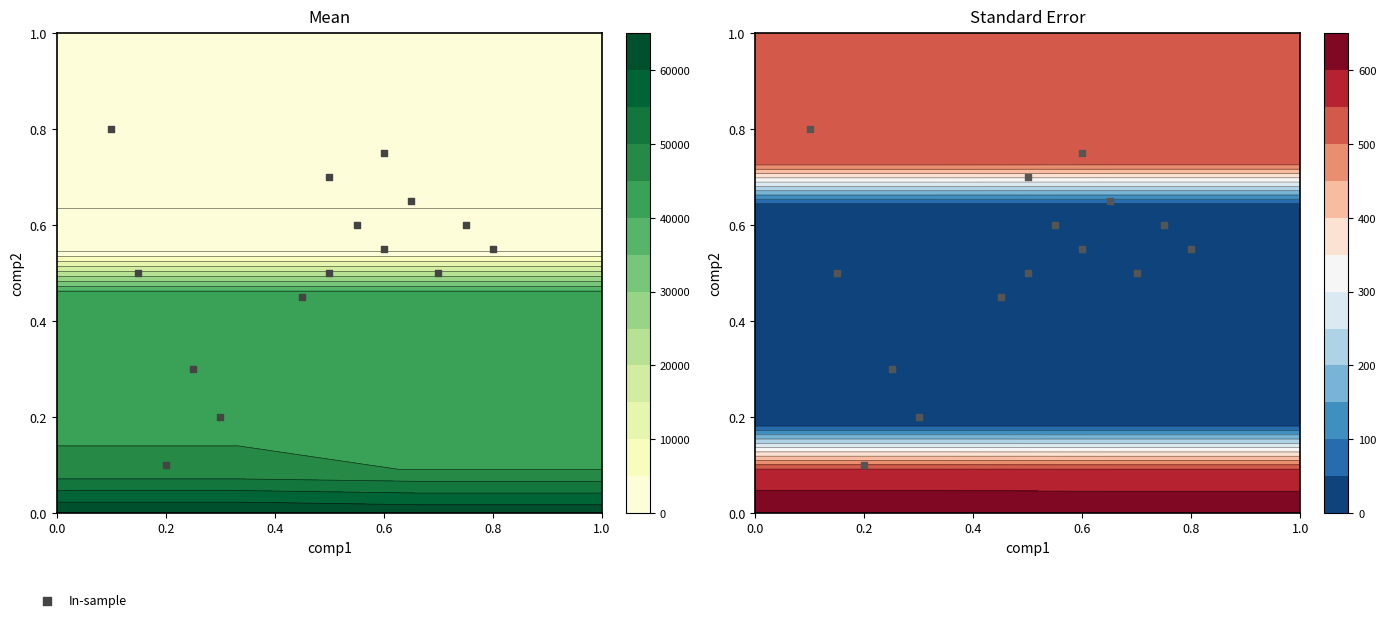

What is the difference between the maximum and minimum values?

0.7